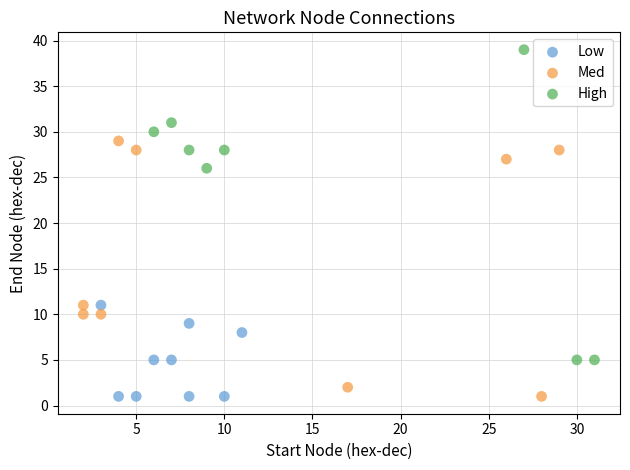

Which series contains the highest Y value?

High